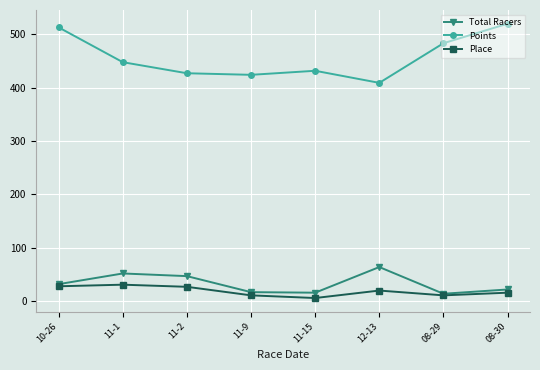

What is the label of the 3rd point from the left?

11-2